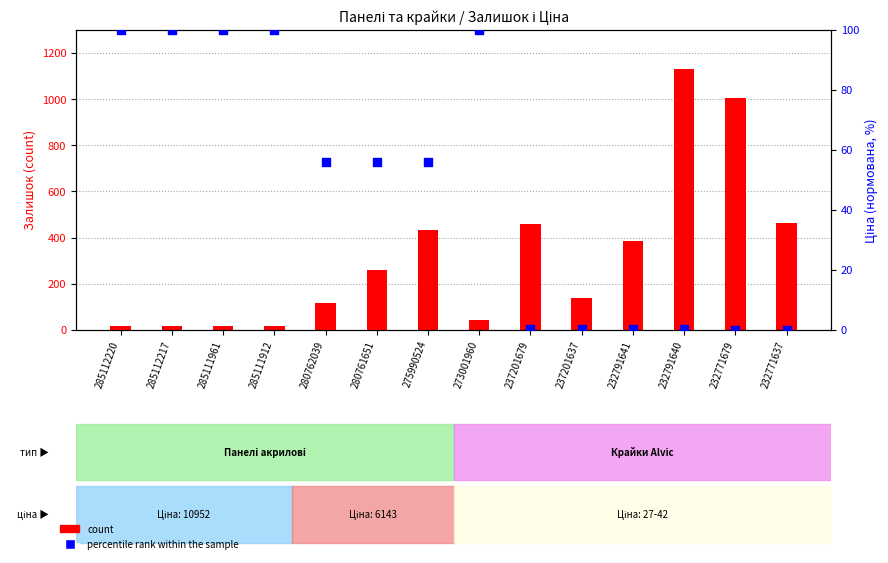

What is the total value across all series at 280762039?

171.0